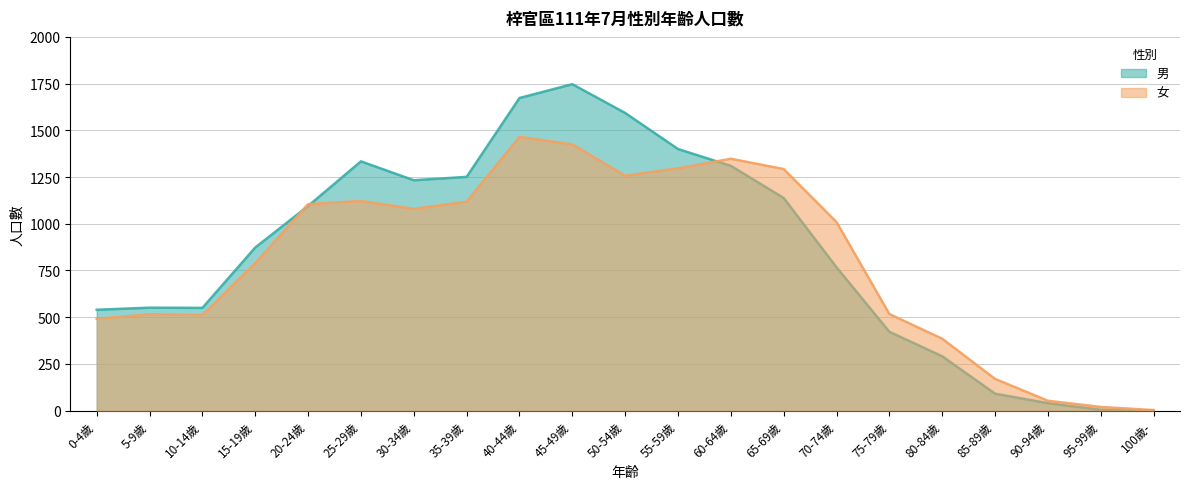

Does the chart have visible grid lines?

Yes